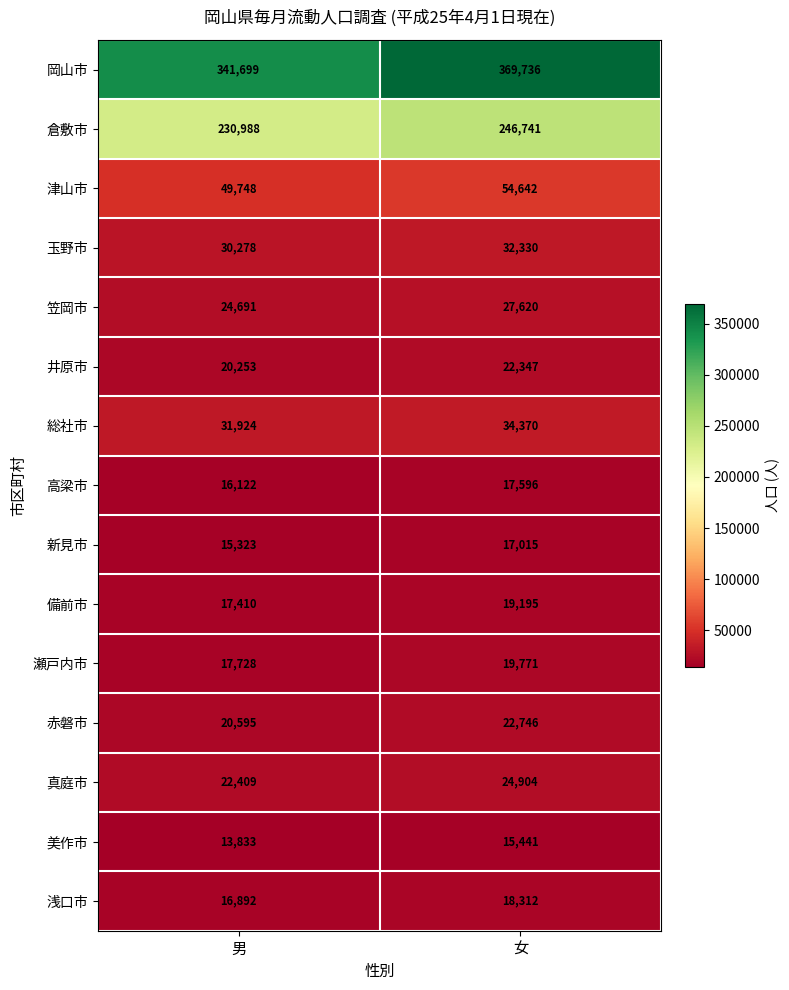

What is the difference between the highest and lowest values at 男?

327866